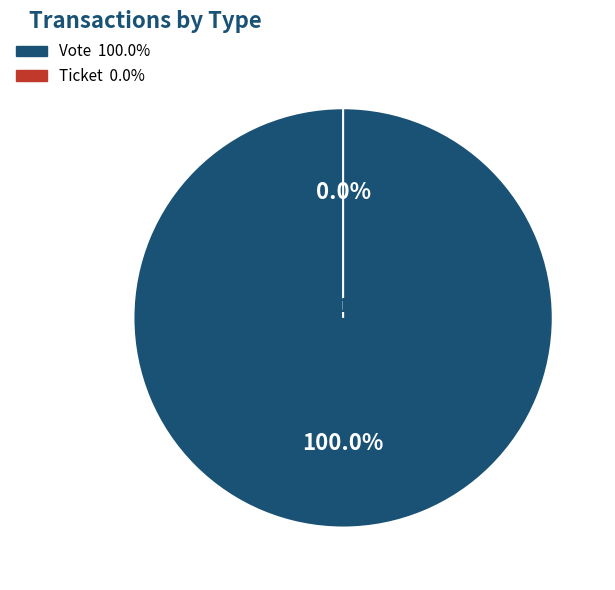

Which category has the biggest portion of the pie?

Vote